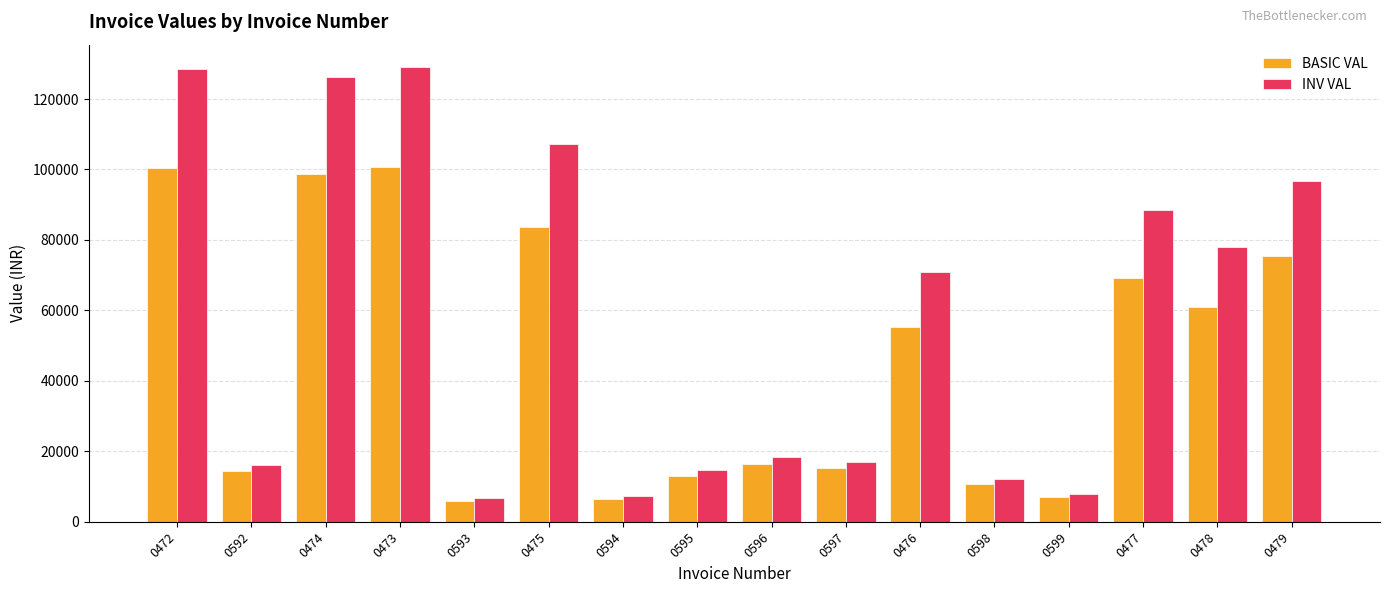

What is the highest value of the INV VAL series?

128972.8